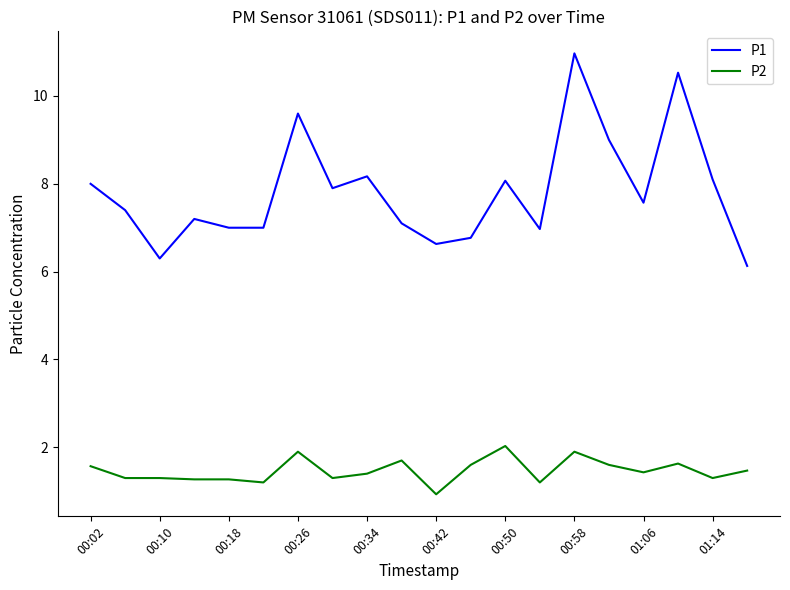

True or false: P1 and P2 intersect in this chart.

False